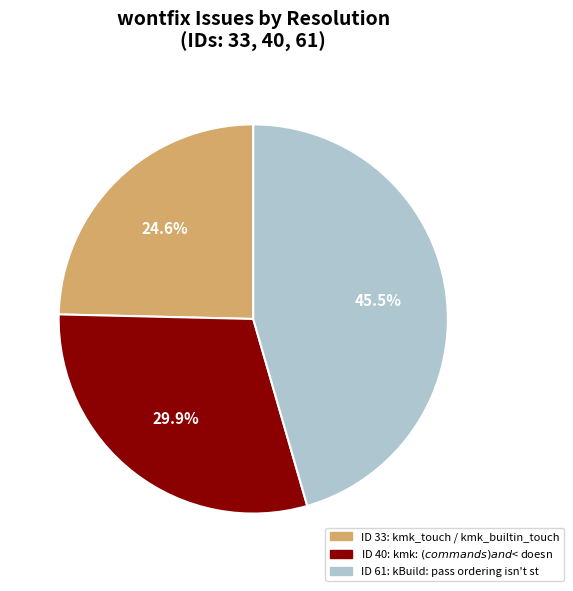

Is there a majority slice in this chart?

No